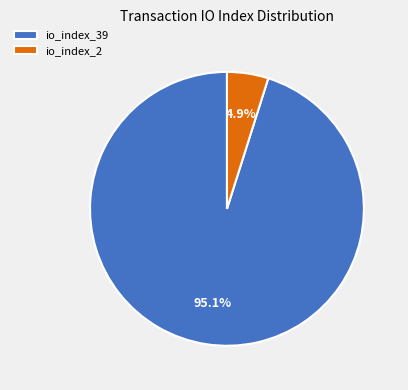

What percentage do io_index_2 and io_index_39 together represent?

100.0%